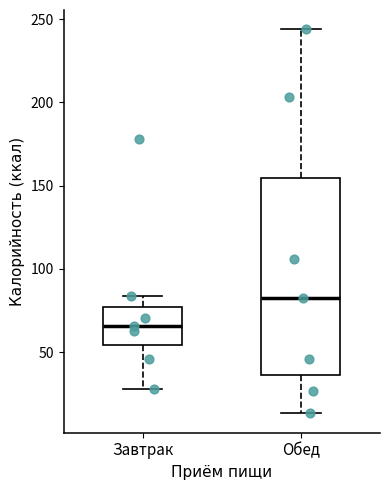

Reading left to right, read every box against the y-axis: the position of its median line, the range the box covers, and the ends of its whiskers. The values are not printed on the chart, so give them approximately, as read against the axis.

Завтрак: median 65, box 55 to 75, whiskers 30 to 85
Обед: median 85, box 35 to 155, whiskers 15 to 245